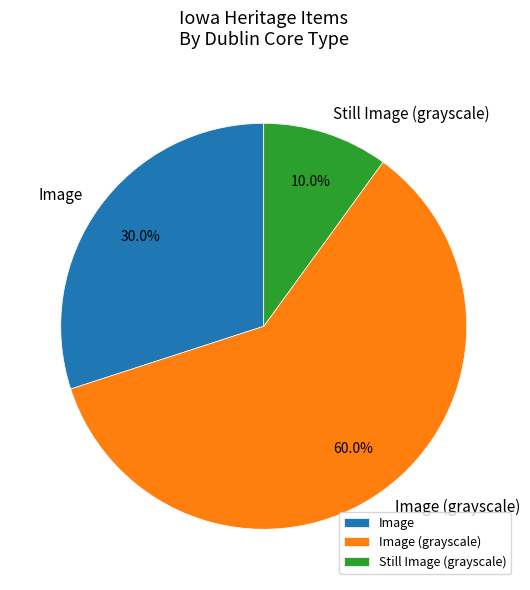

How many slices are in this pie chart?

3